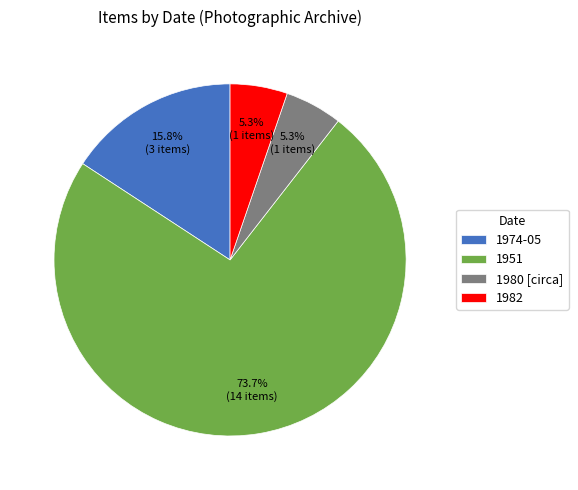

What is the ratio of the value at 1980 [circa] to the value at 1974-05?

0.3